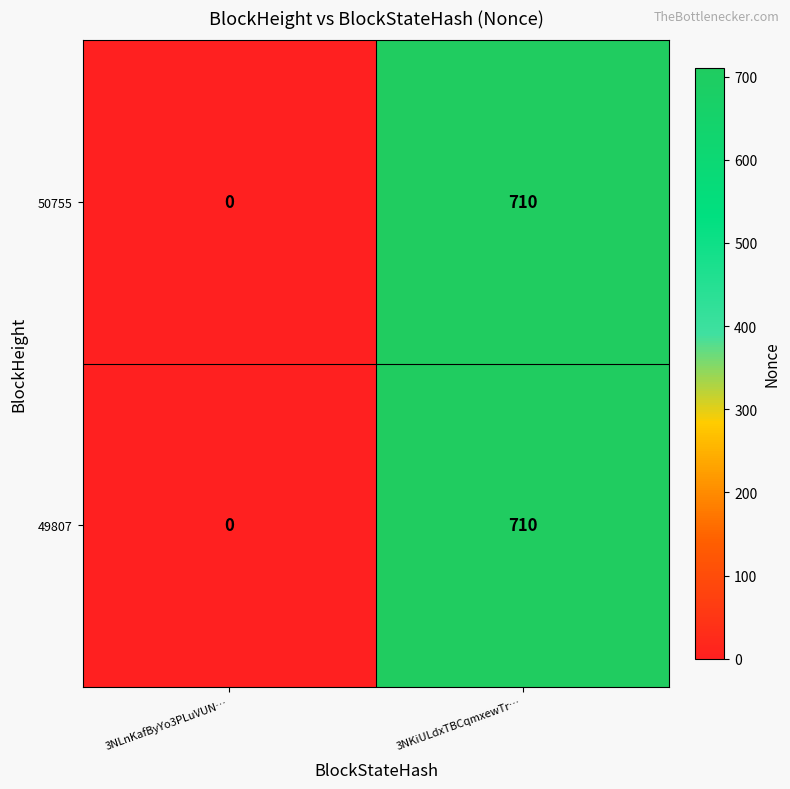

How many values in 49807 are above zero?

1